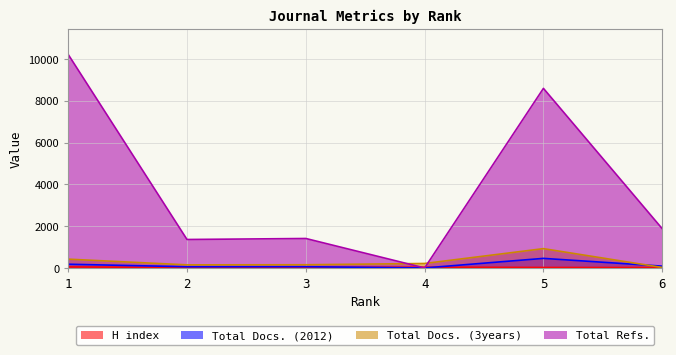

The value of Total Docs. (2012) at 6 is 143. True or false?

False